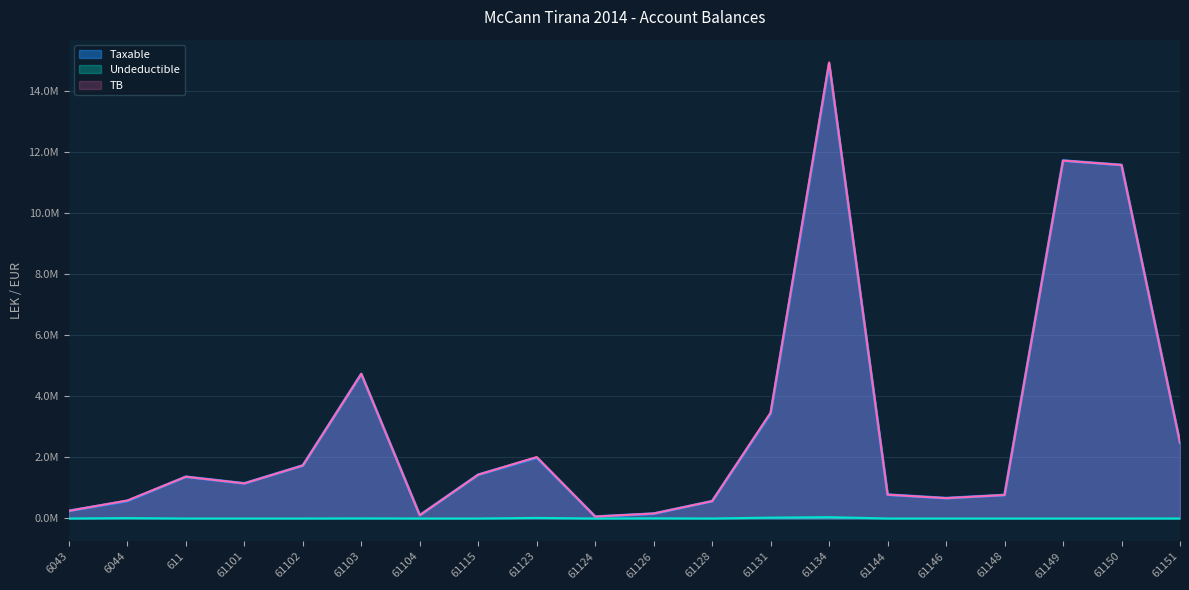

How many data points in Taxable are above 1366068?

10